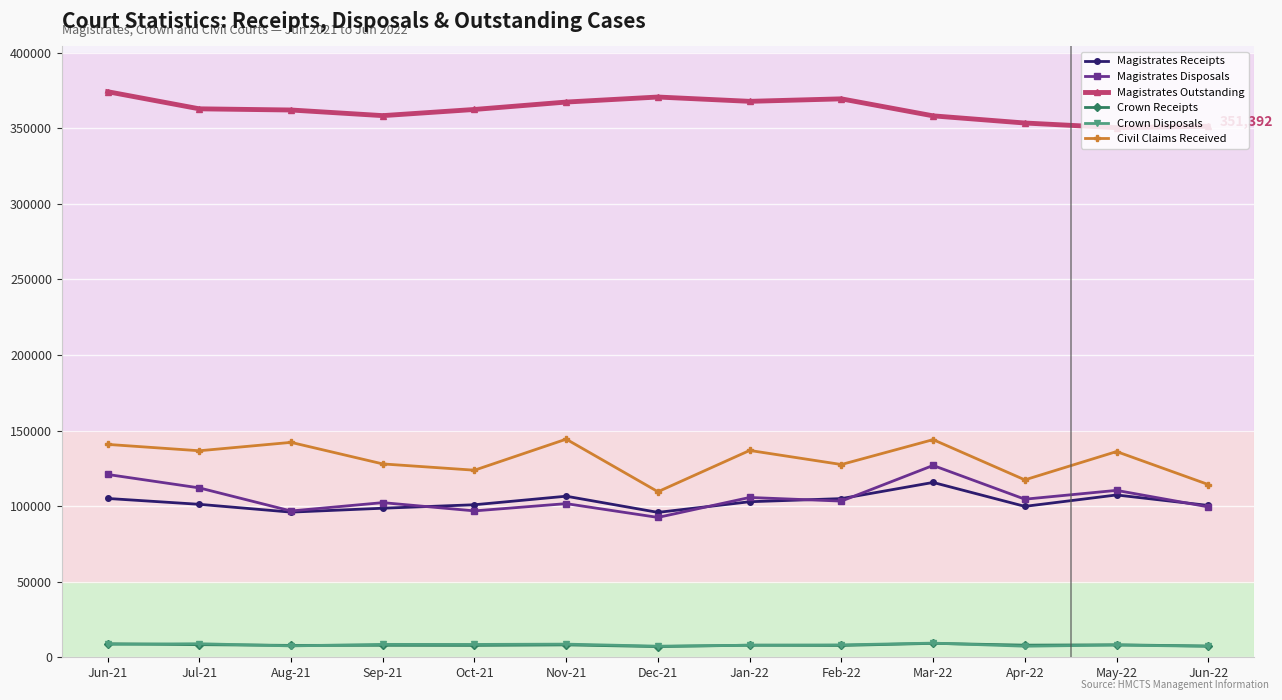

True or false: Crown Receipts and Magistrates Receipts cross at least once.

False